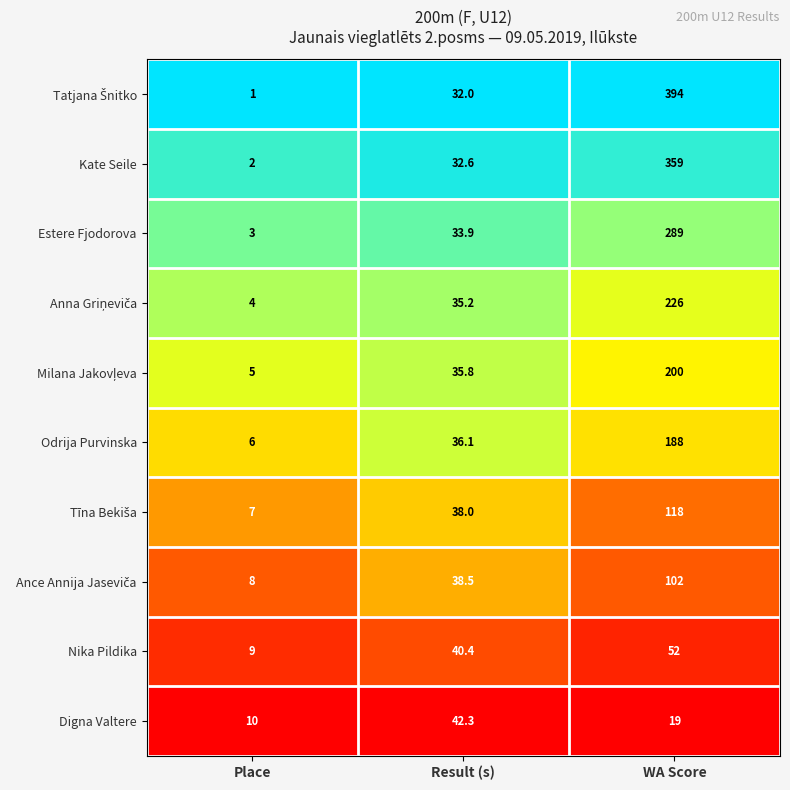

What is the greatest value displayed?

394.0